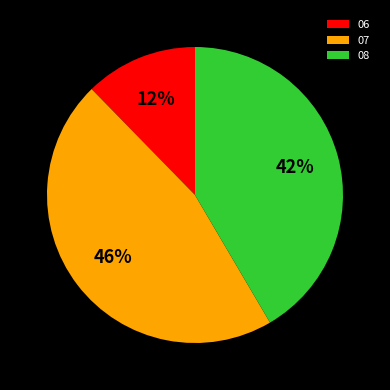

Is there any slice that represents more than half of the pie?

No